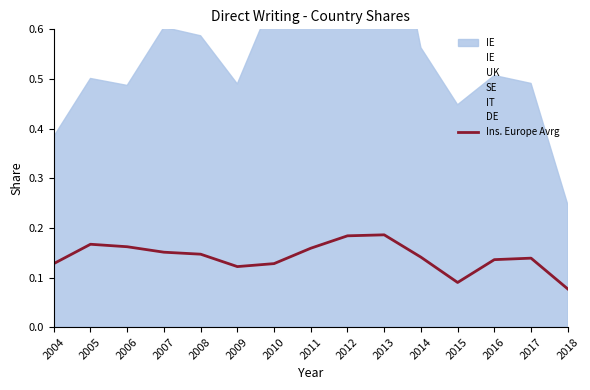

At which category does the chart reach its peak across all series?

2013